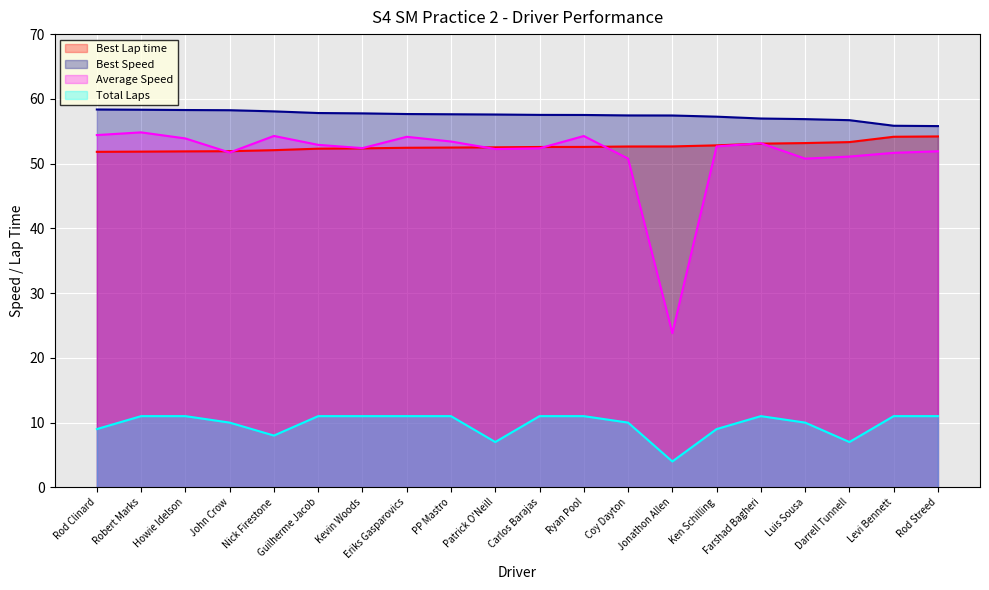

True or false: Average Speed and Total Laps intersect in this chart.

False